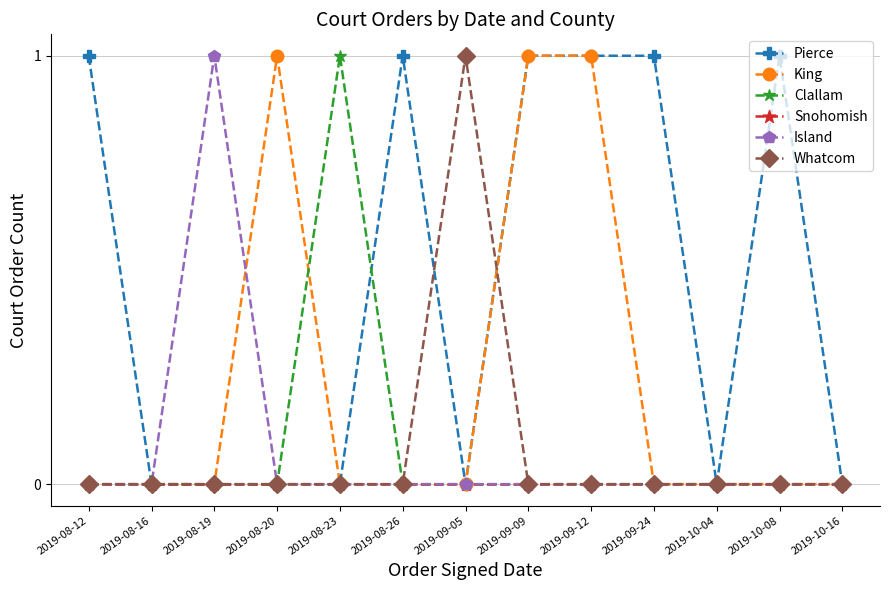

How many data points does each series have?

13